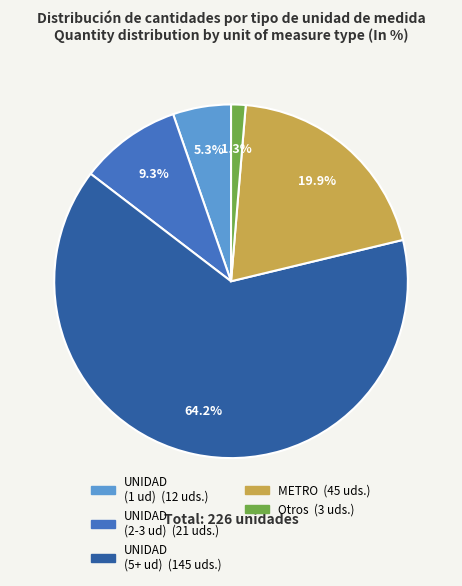

Is there a majority slice in this chart?

Yes